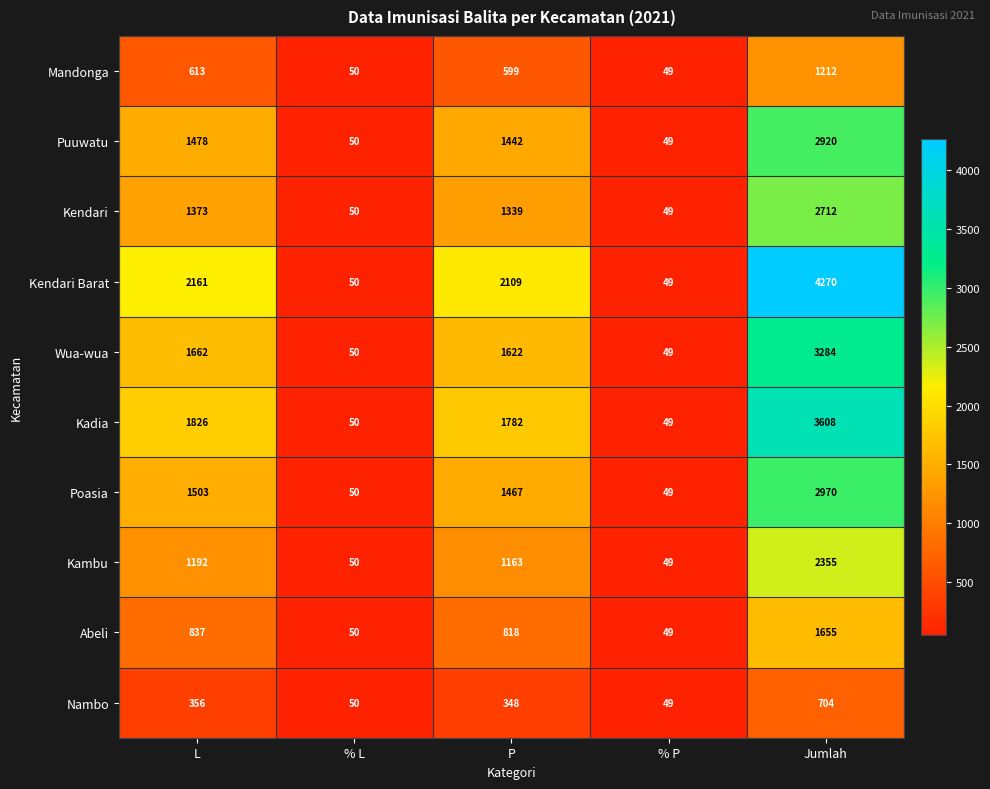

Rank the series by their maximum value, from highest to lowest.

Kendari Barat, Kadia, Wua-wua, Poasia, Puuwatu, Kendari, Kambu, Abeli, Mandonga, Nambo